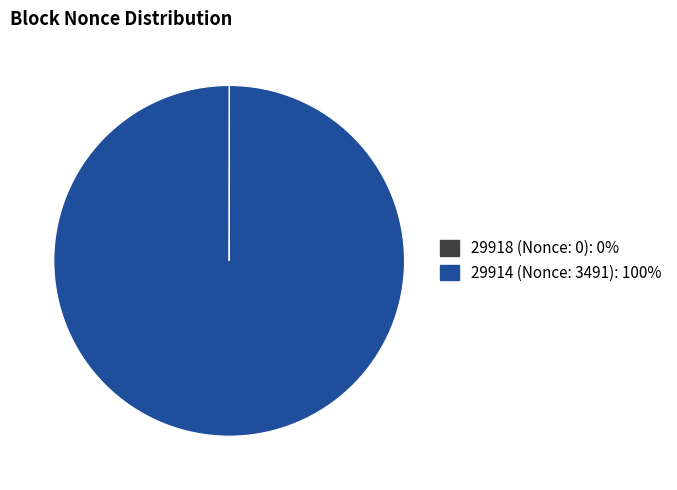

True or false: 29914 (Nonce: 3491): 100% accounts for 87% of the total.

False